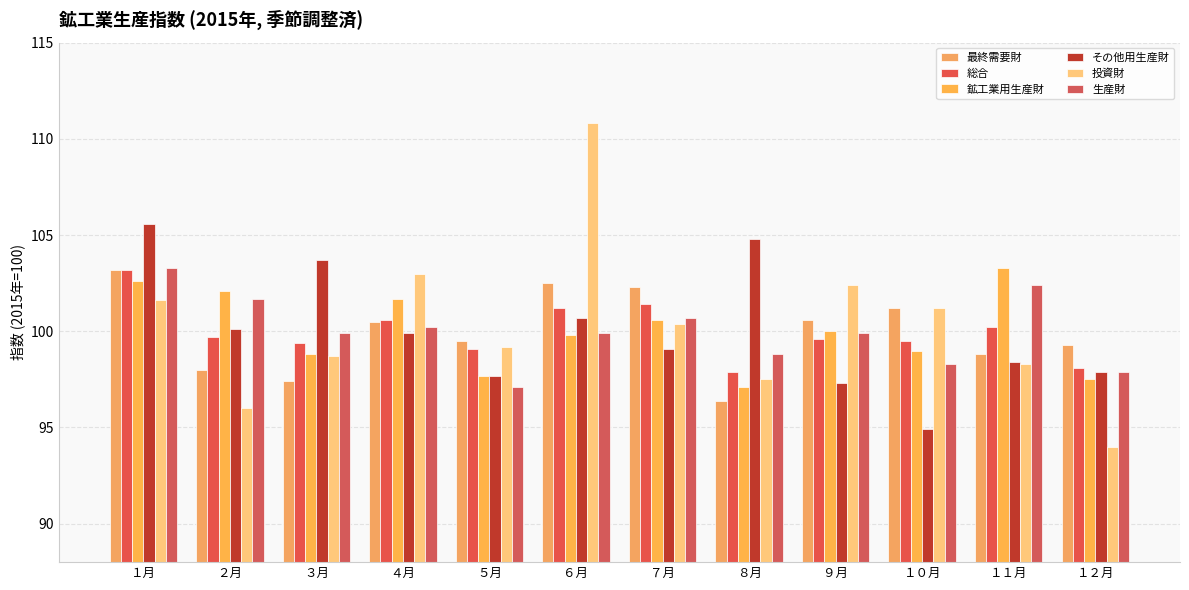

What is the value of the その他用生産財 bar at the 4th from the left?

99.9